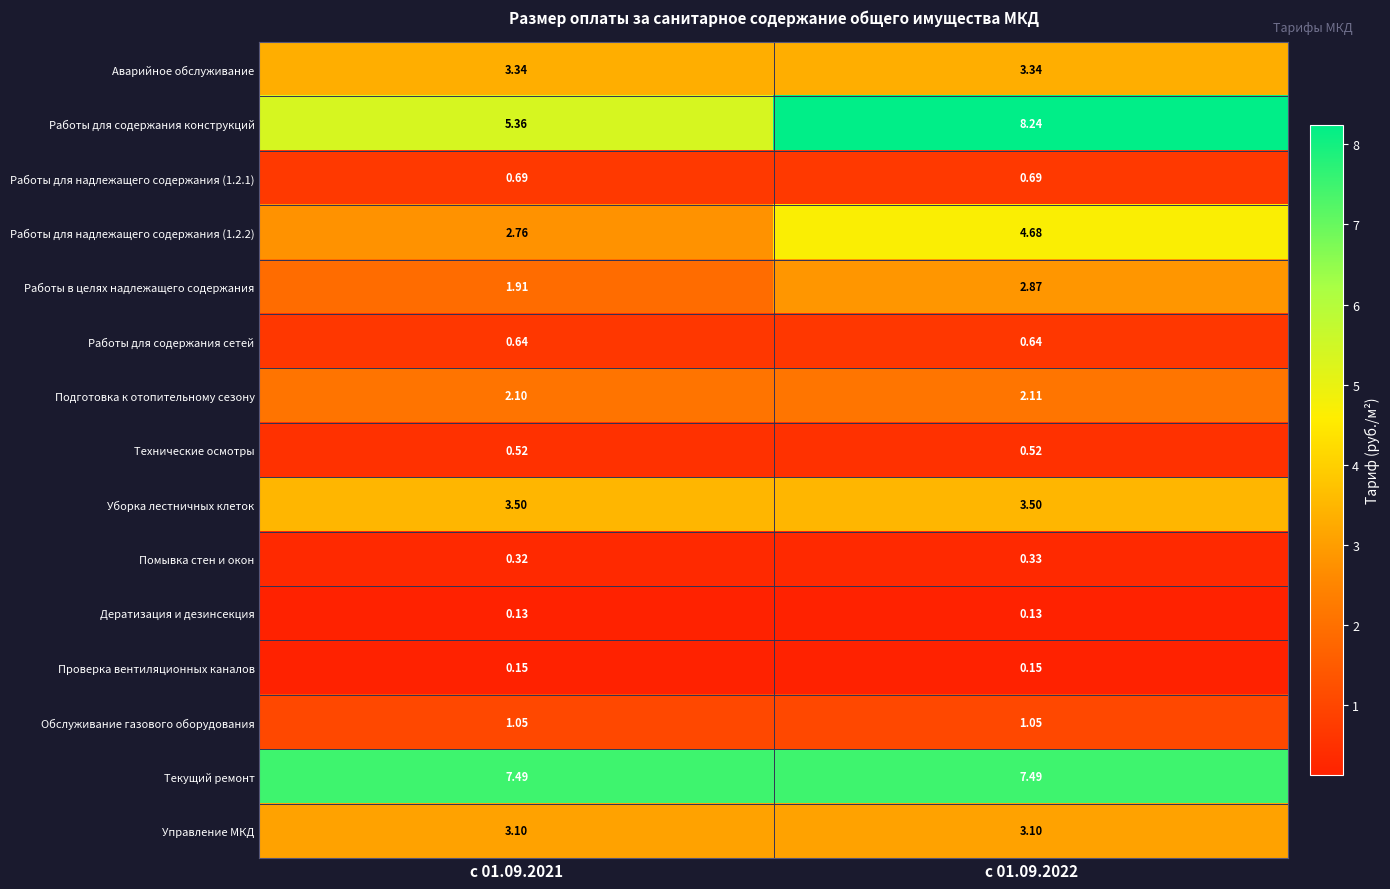

Which series has the widest spread of values?

Работы для содержания конструкций